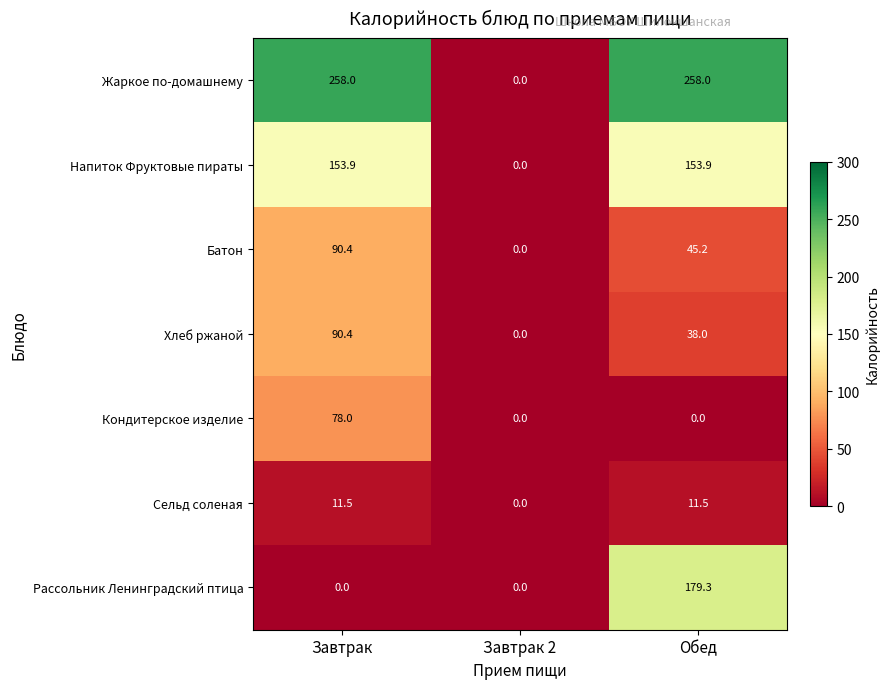

How many series are shown in this chart?

7